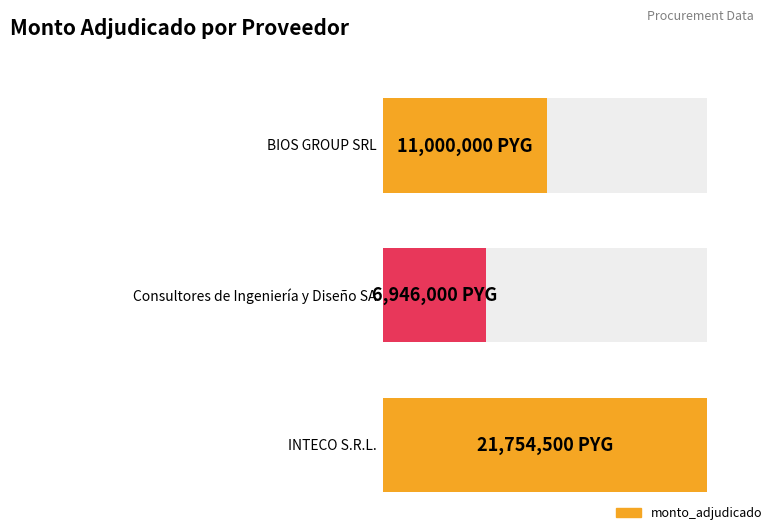

Which category has the lowest value across all series?

Consultores de Ingeniería y Diseño SA